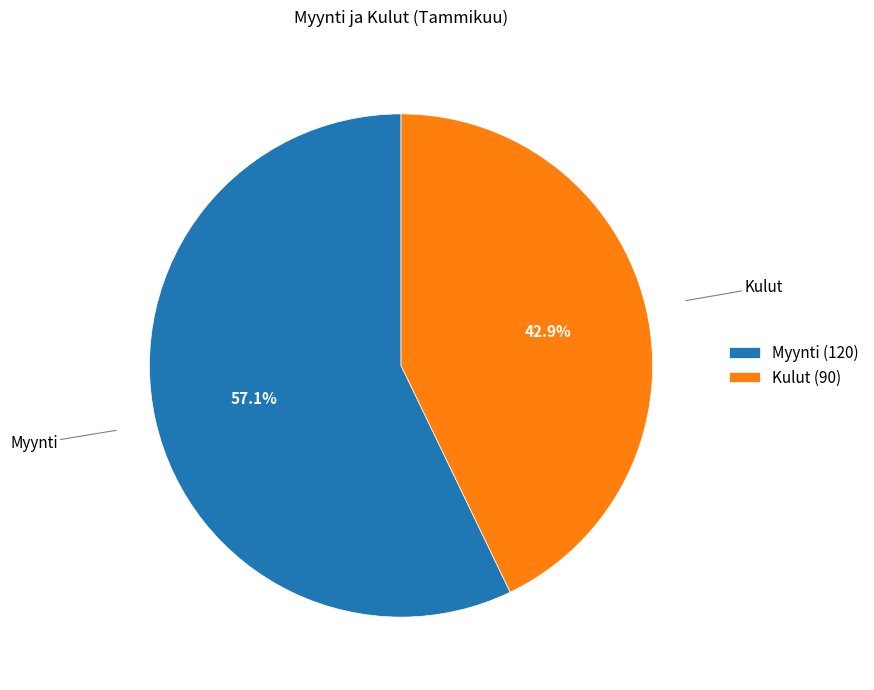

Is it true that Myynti is 46% of the pie?

False